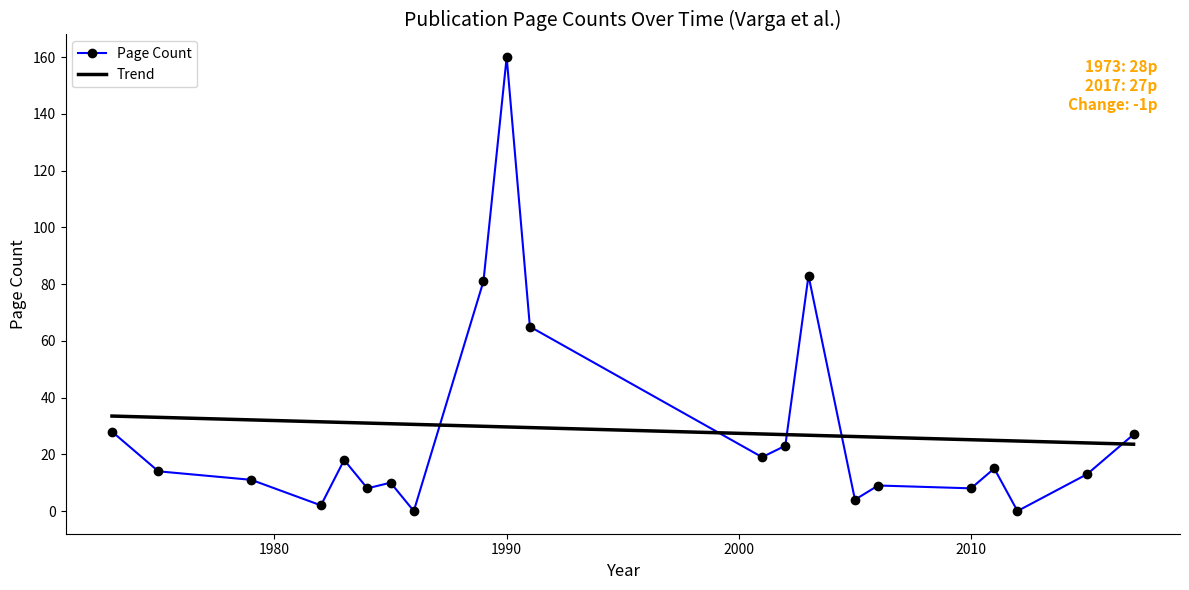

What is the sum of all Page Count values?

598.0